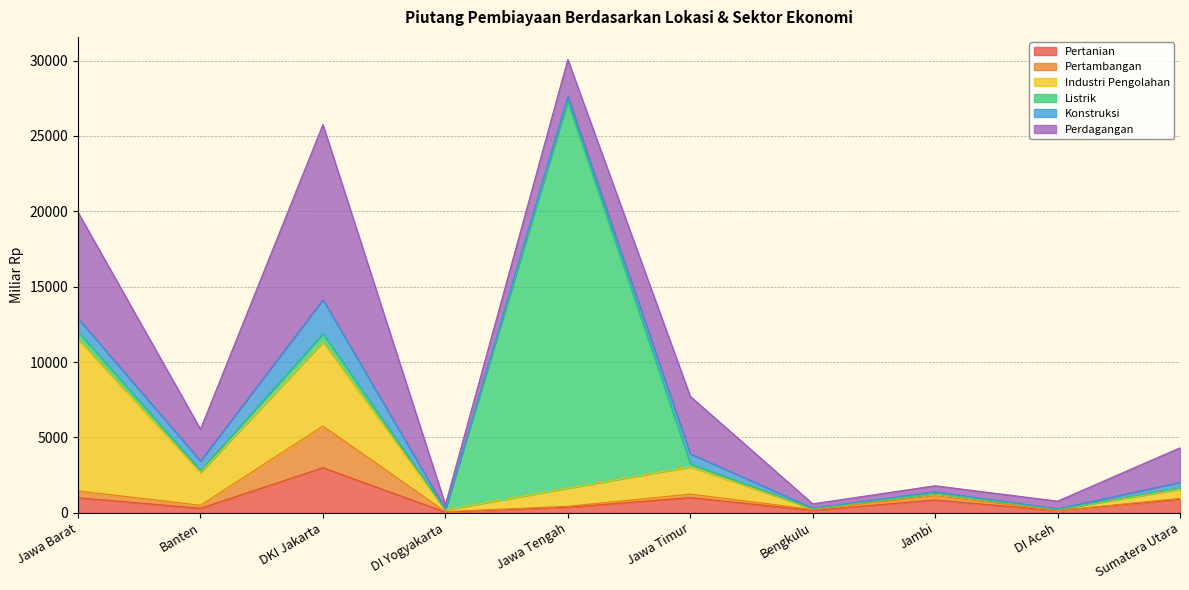

Between DI Aceh and DKI Jakarta, which is larger?

DKI Jakarta